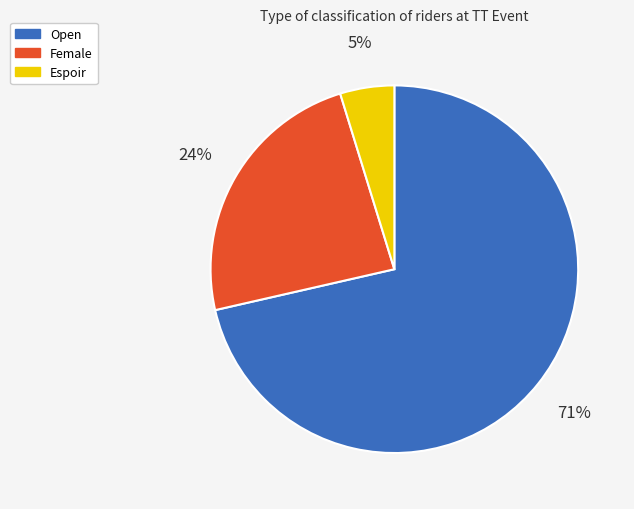

Between Female and Open, which is larger?

Open